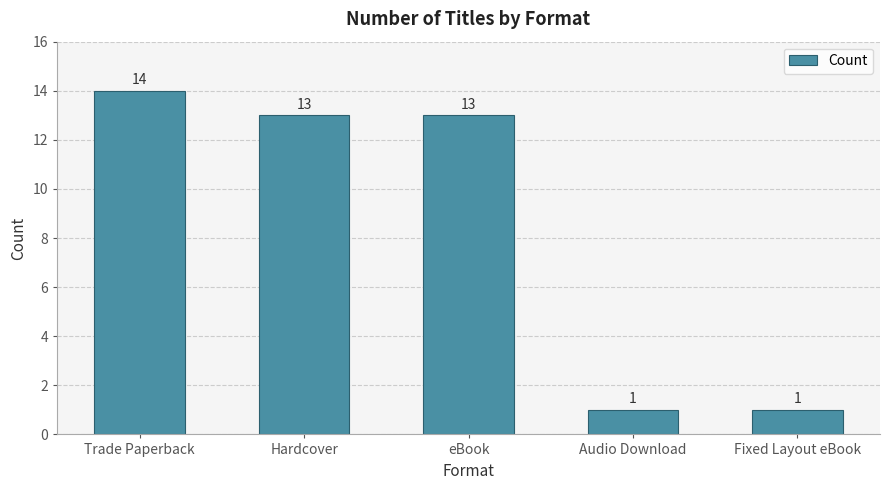

Count the number of categories in the chart.

5